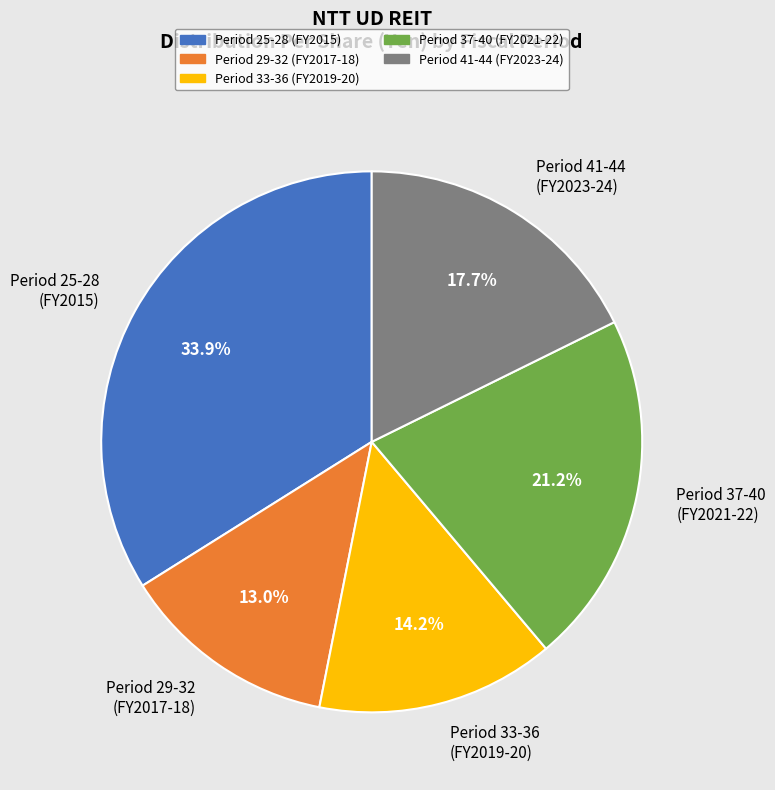

Rank the categories by value from lowest to highest.

Period 29-32 (FY2017-18), Period 33-36 (FY2019-20), Period 41-44 (FY2023-24), Period 37-40 (FY2021-22), Period 25-28 (FY2015)